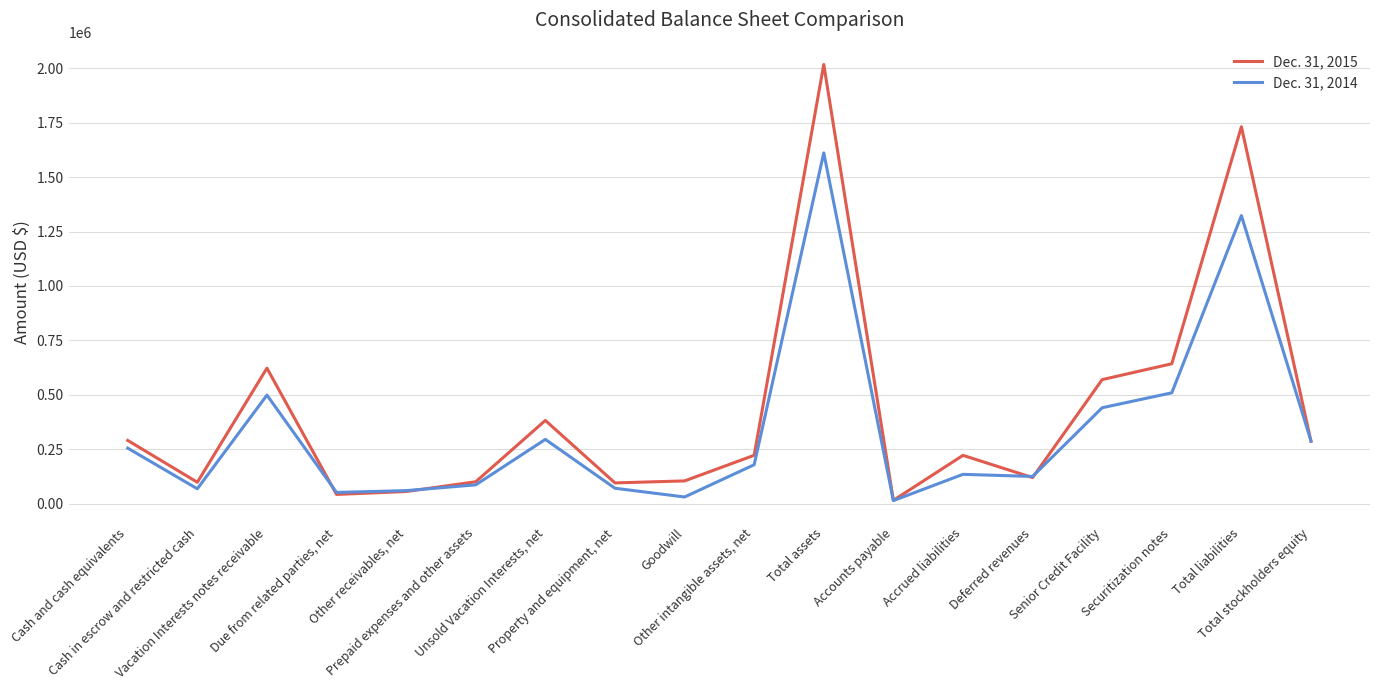

What is the total value across all series at Accounts payable?

29228